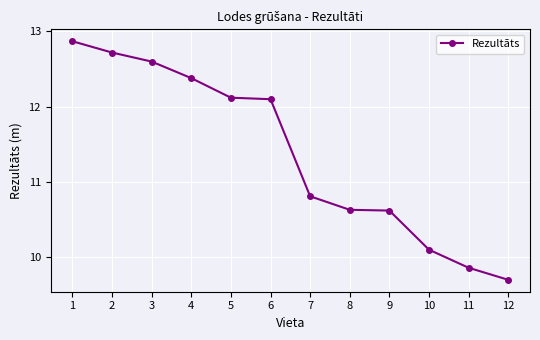

What is the maximum value shown in the chart?

12.9